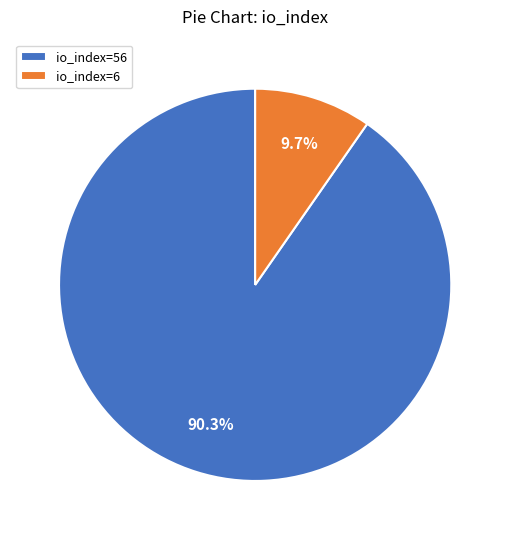

Is it true that io_index=6 is 16% of the pie?

False